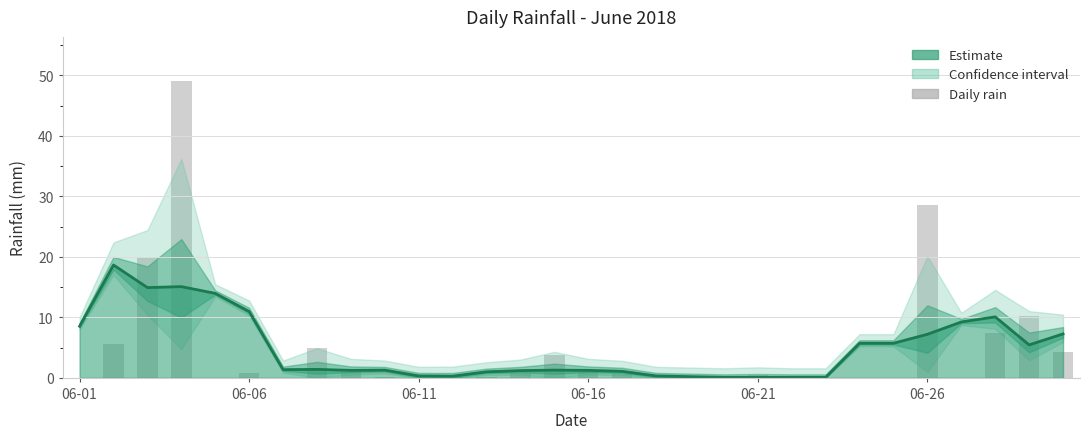

True or false: the data shows 0.6 at 2018-06-09.

False